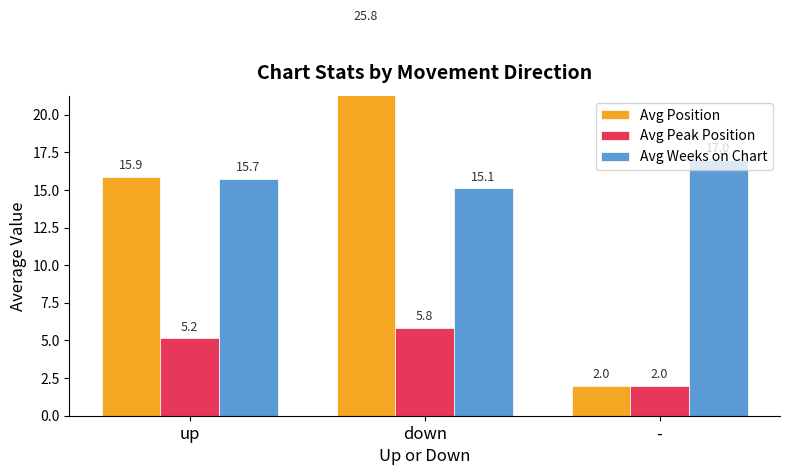

Rank the series at - from lowest to highest value.

Avg Position, Avg Peak Position, Avg Weeks on Chart